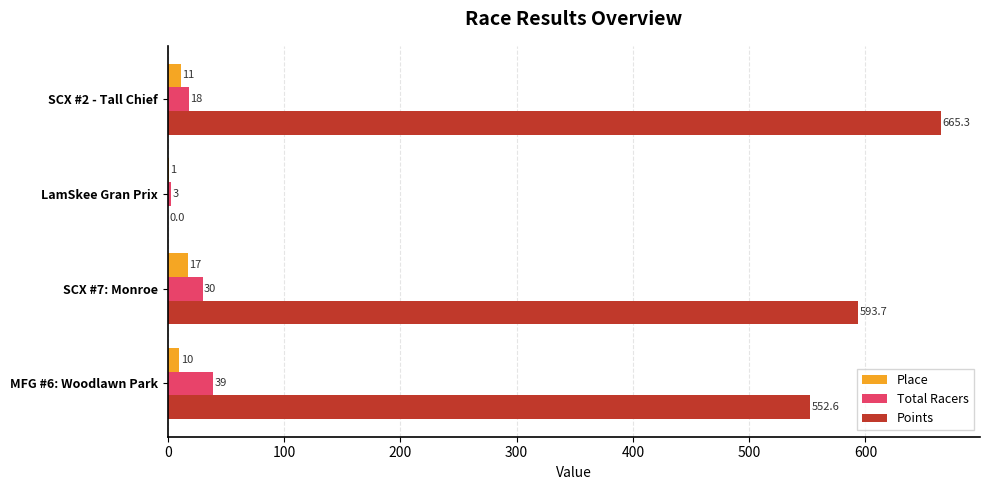

True or false: Total Racers has a value of 30.0 at SCX #7: Monroe.

True